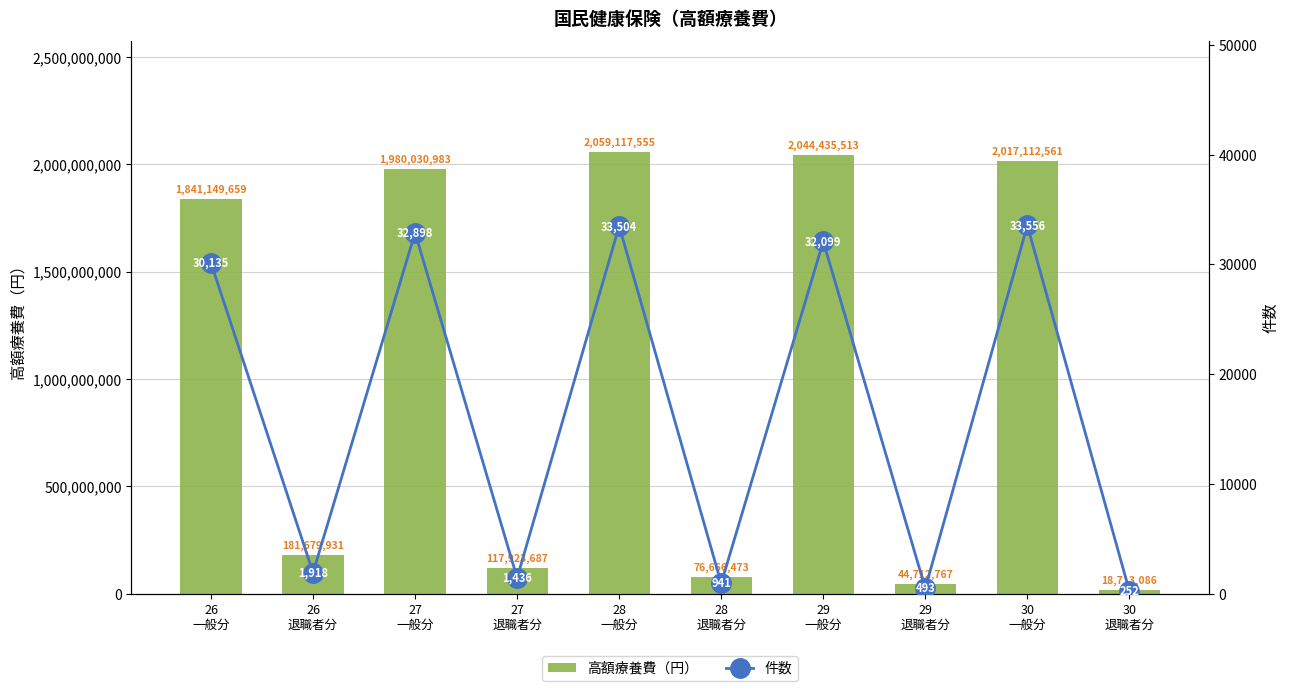

The value of 件数 at 26
一般分 is 30135. True or false?

True